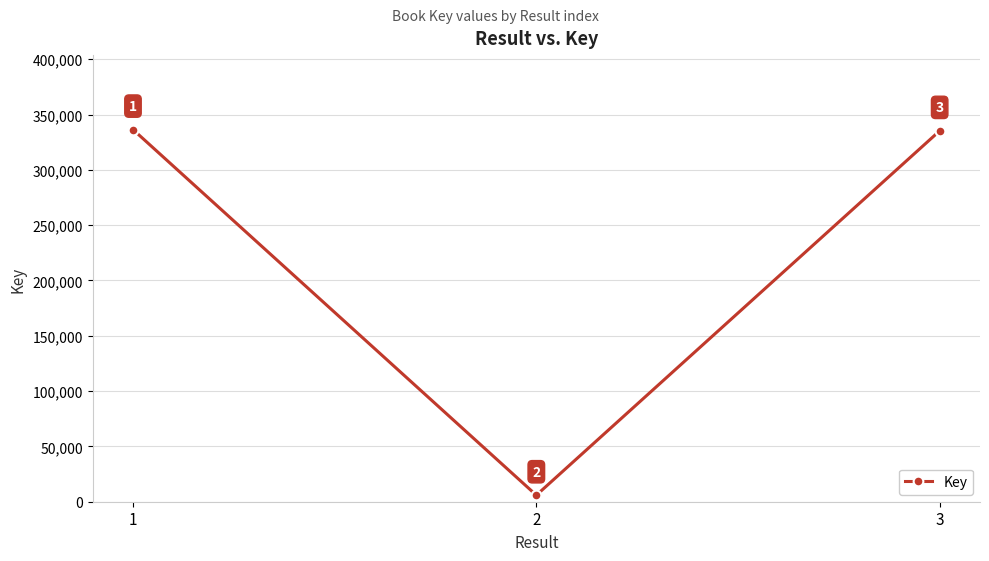

Does the chart display data point markers on the line(s)?

Yes